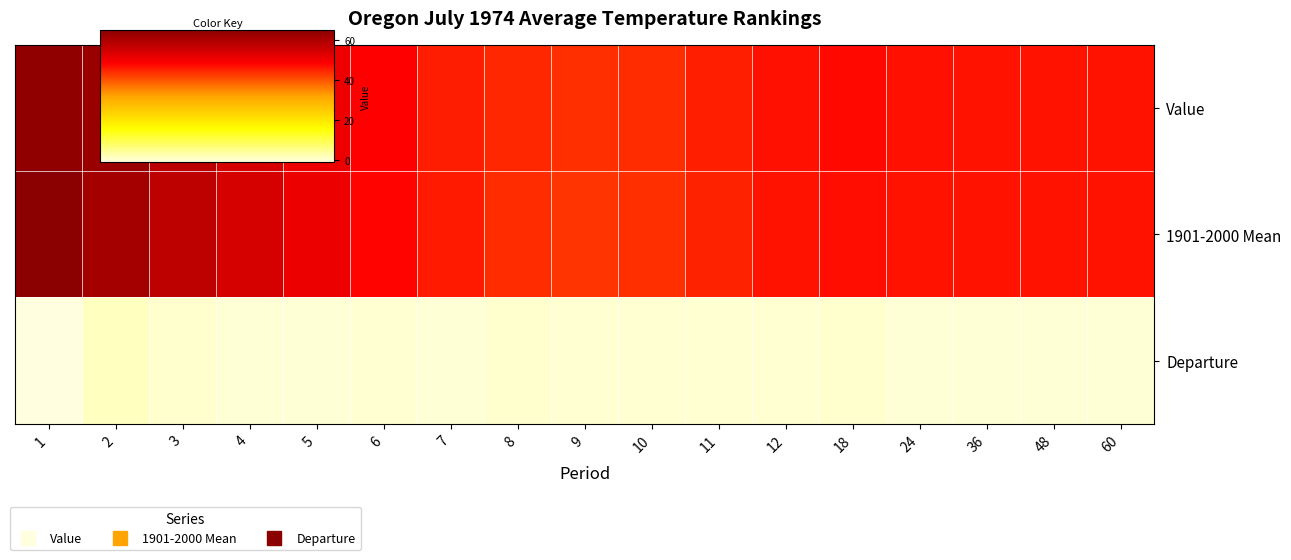

Rank the series at 5 from lowest to highest value.

Departure, Value, 1901-2000 Mean